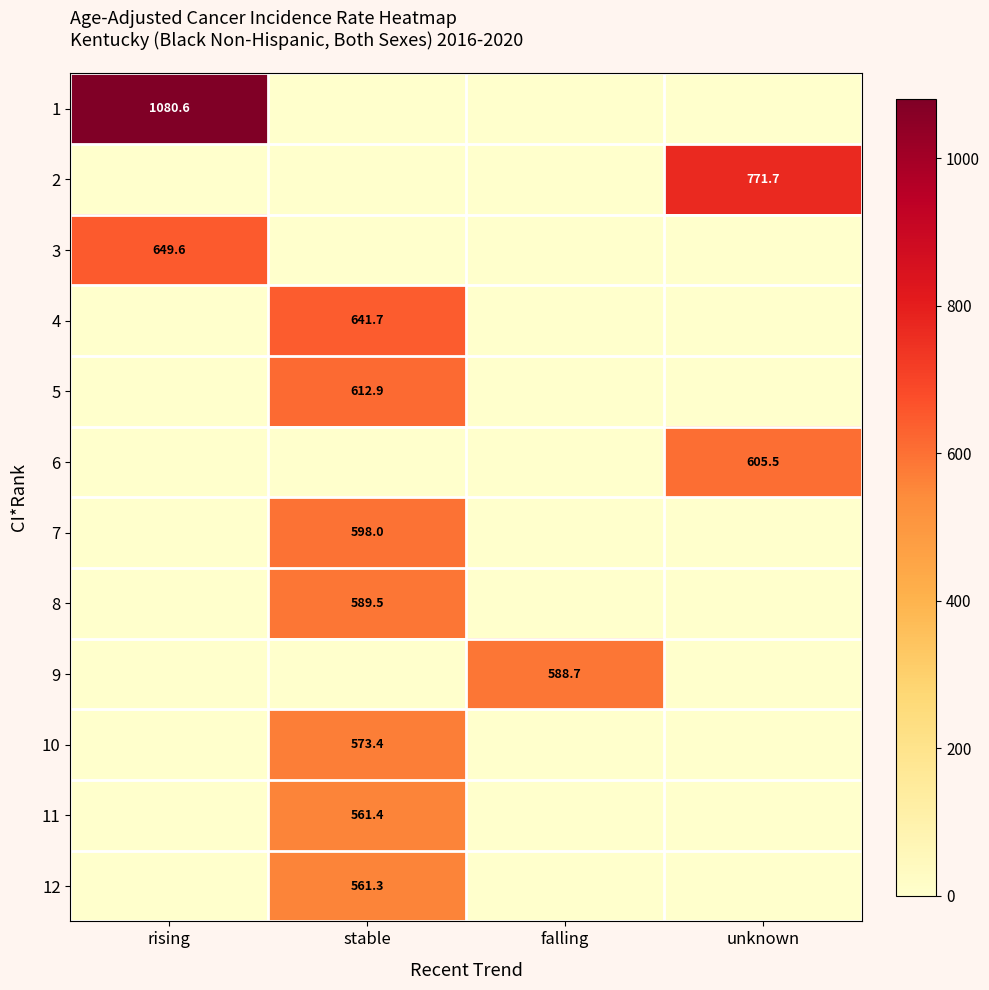

Is the value of 9 at falling greater than the value of 2 at unknown?

No